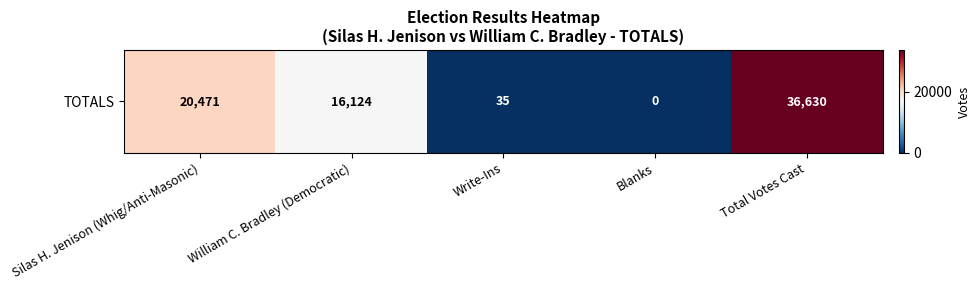

The value at Total Votes Cast is 56500. True or false?

False